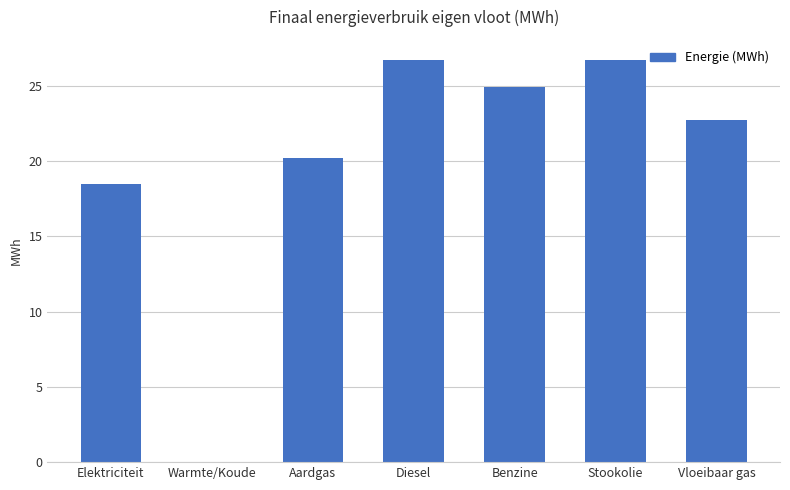

Count the number of categories in the chart.

7